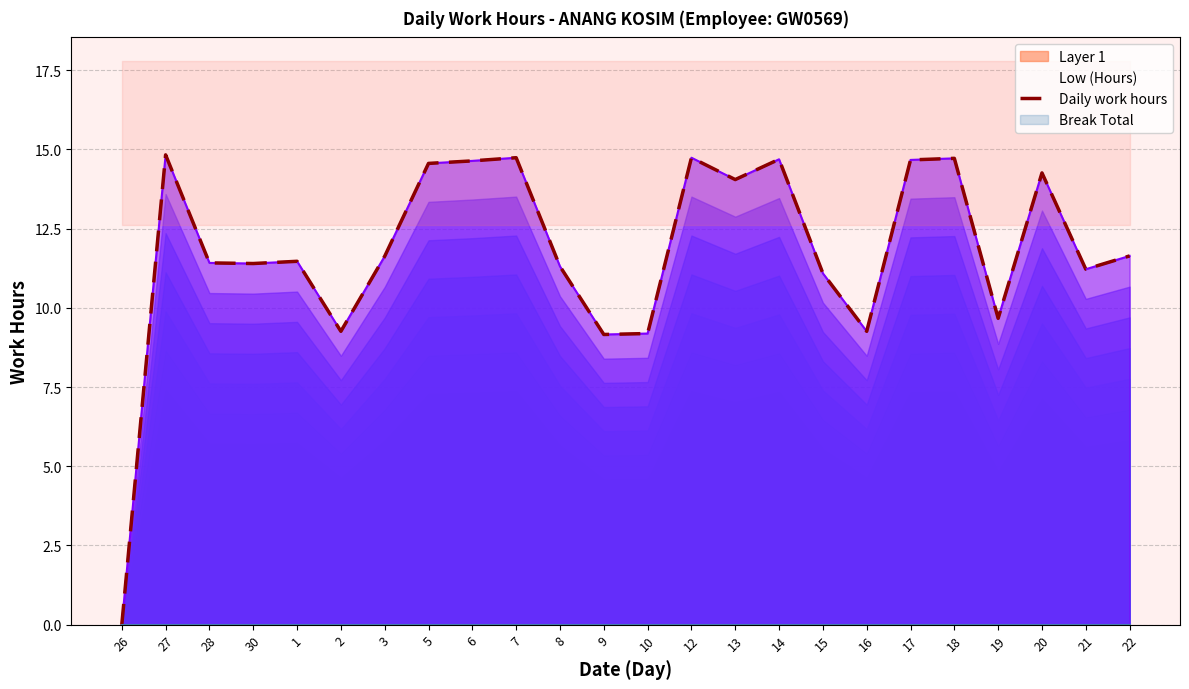

How many points are higher than both their immediate neighbors (excluding endpoints)?

7